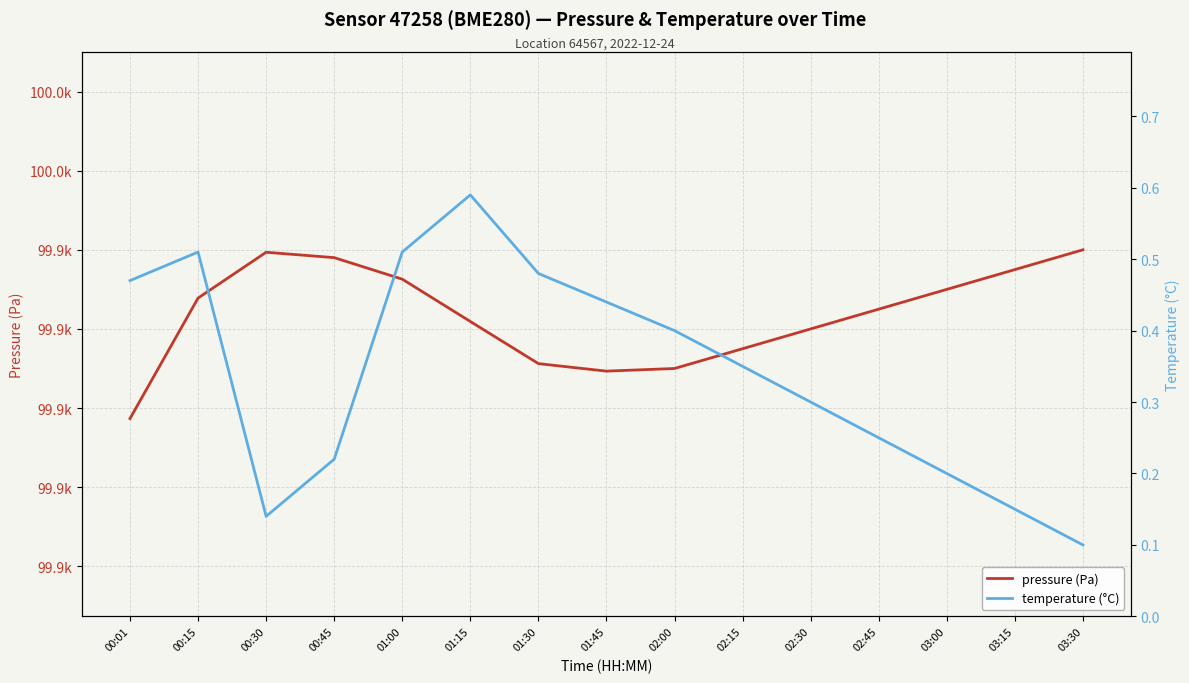

True or false: temperature (°C) and pressure (Pa) intersect in this chart.

False